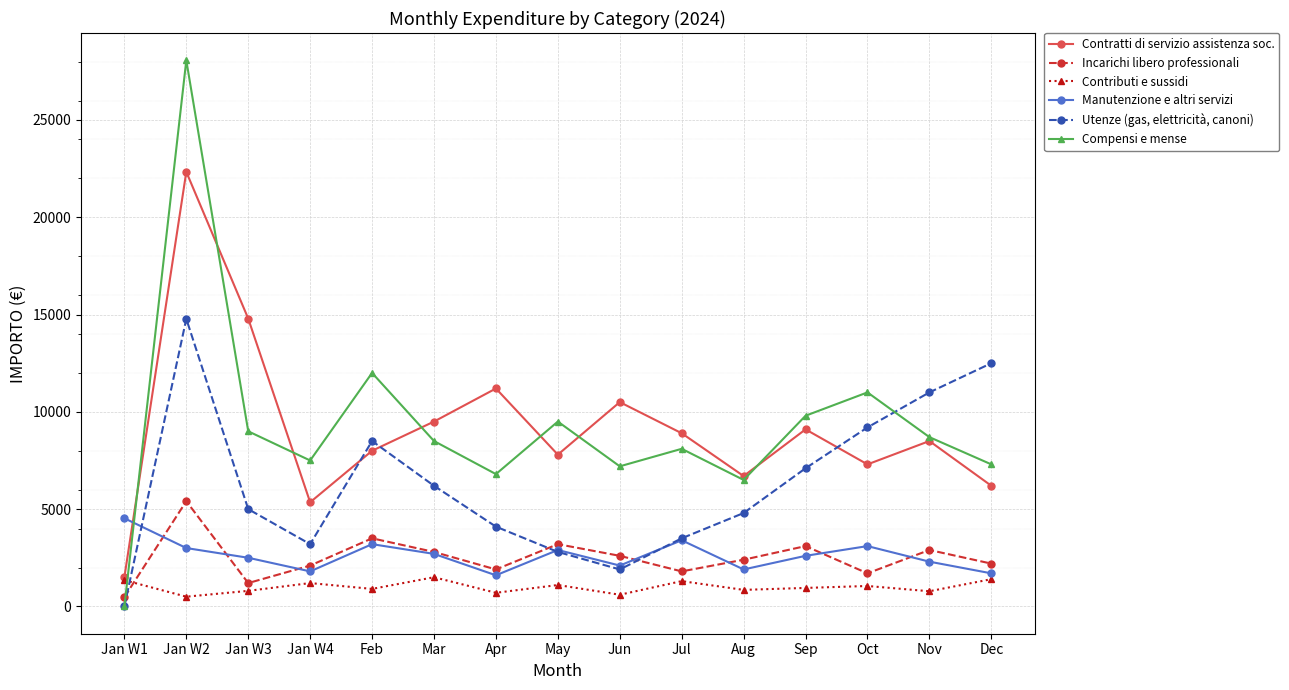

What is the value of the Contributi e sussidi point at the 6th from the left?

1500.0